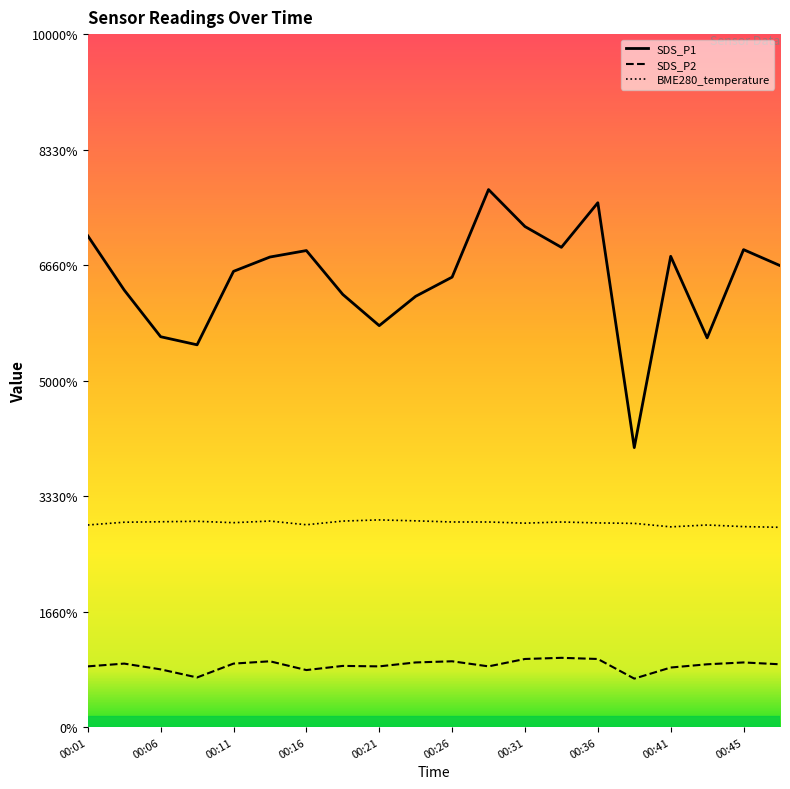

In SDS_P1, how many points are lower than both neighbors (excluding endpoints)?

5